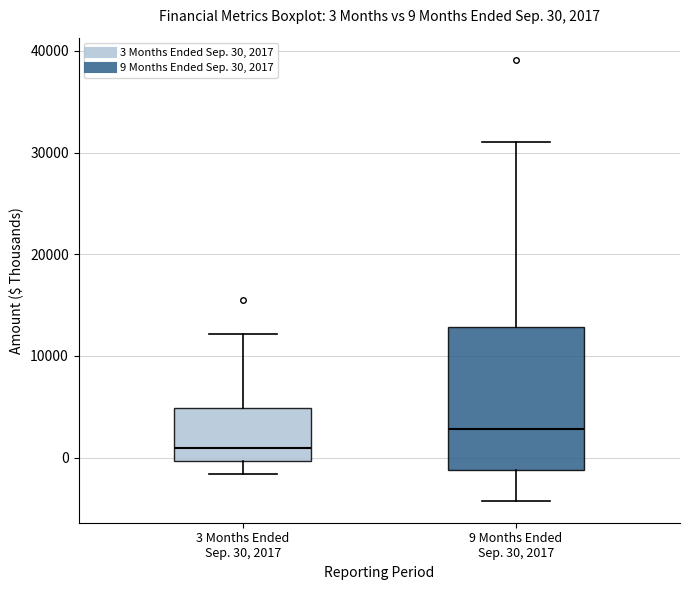

Which box's median line is the highest?

9 Months Ended Sep. 30, 2017